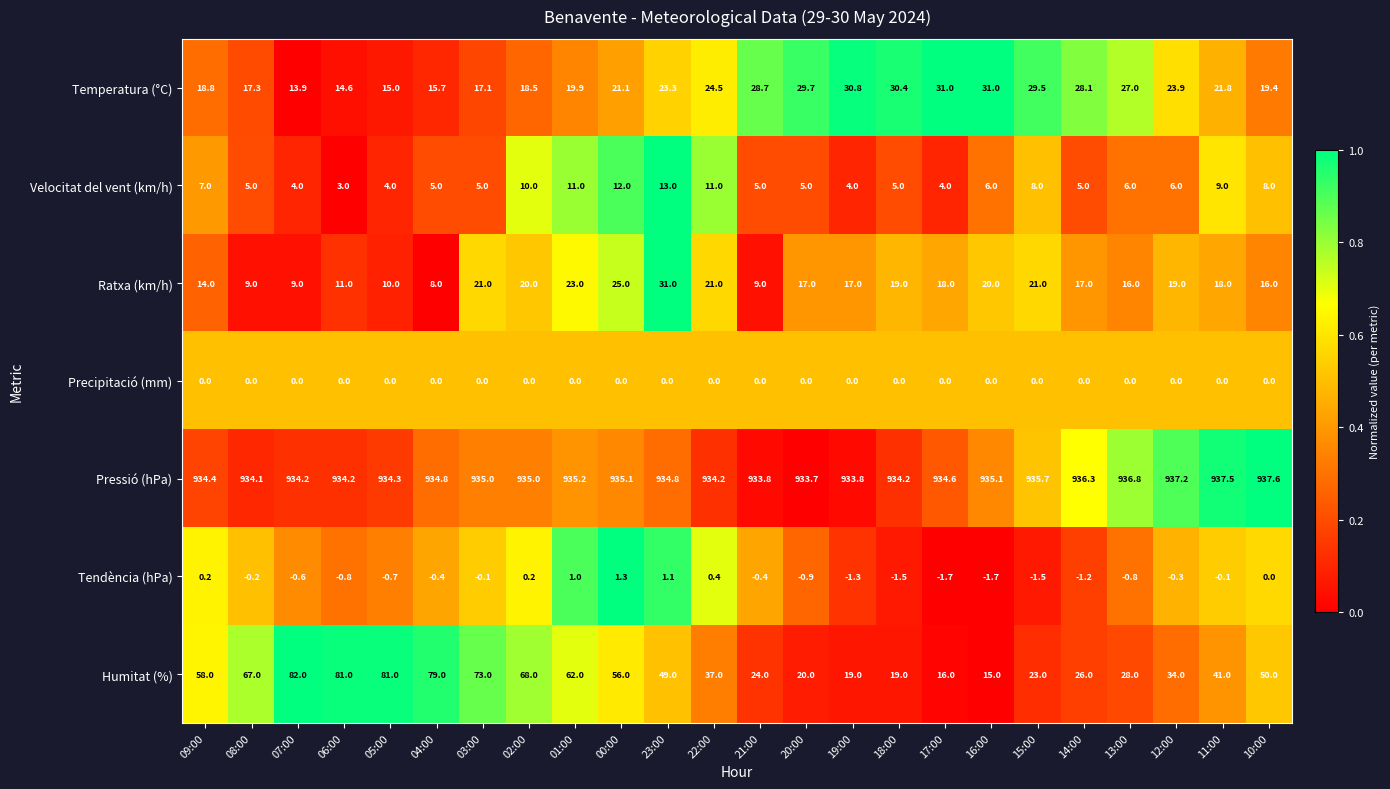

The value of Humitat (%) at 04:00 is 25.3. True or false?

False